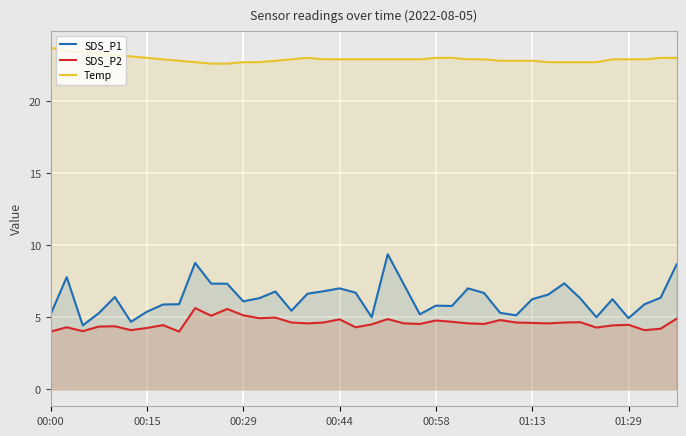

Which series has the largest range (max minus min)?

SDS_P1